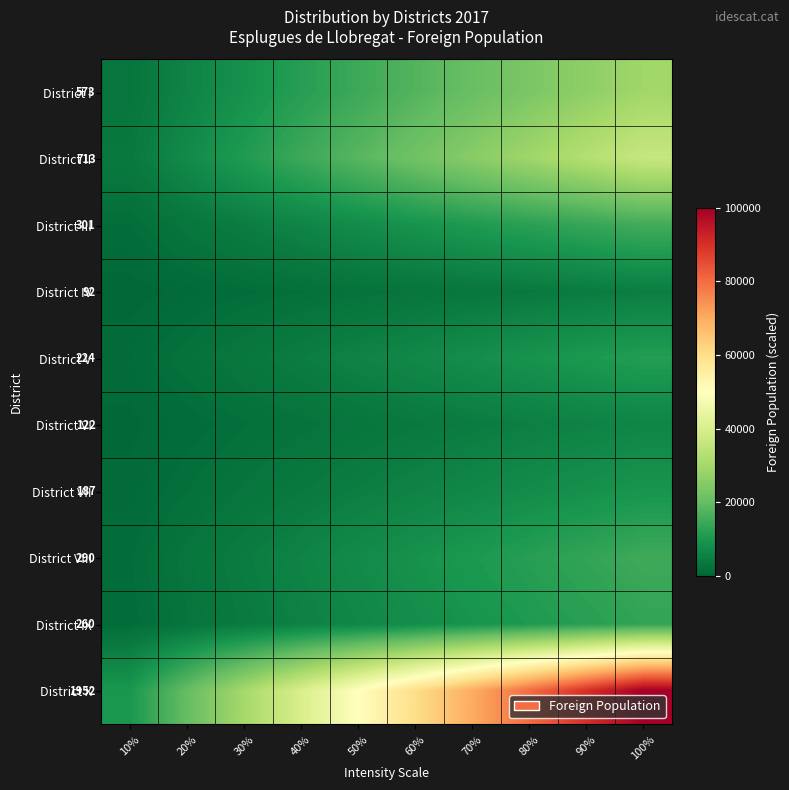

How many data points in District X are above 60000?

4